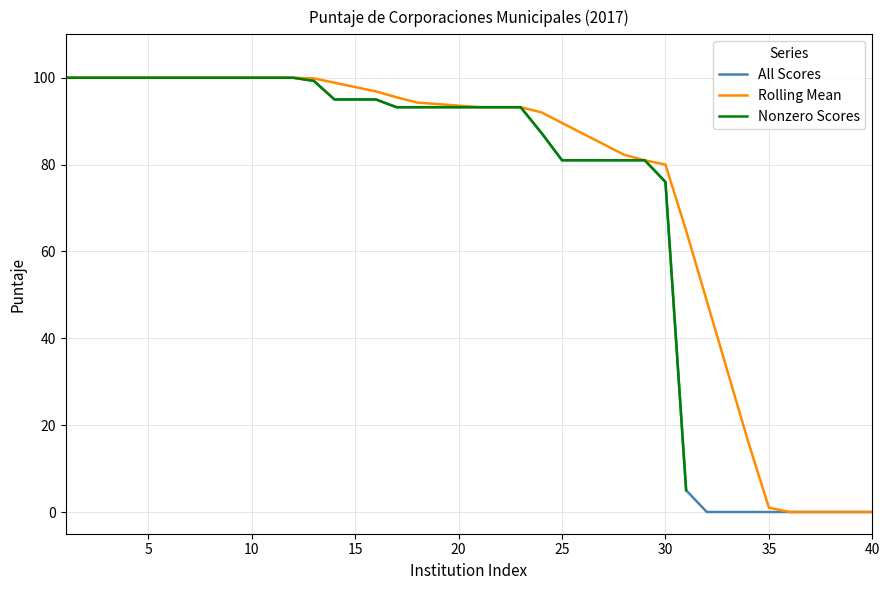

Is it true that All Scores equals 95.0 at 15?

True